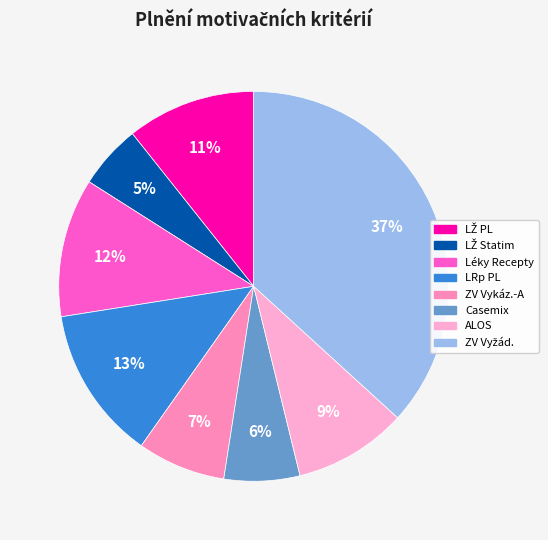

Between Léky Recepty and Casemix, which is larger?

Léky Recepty